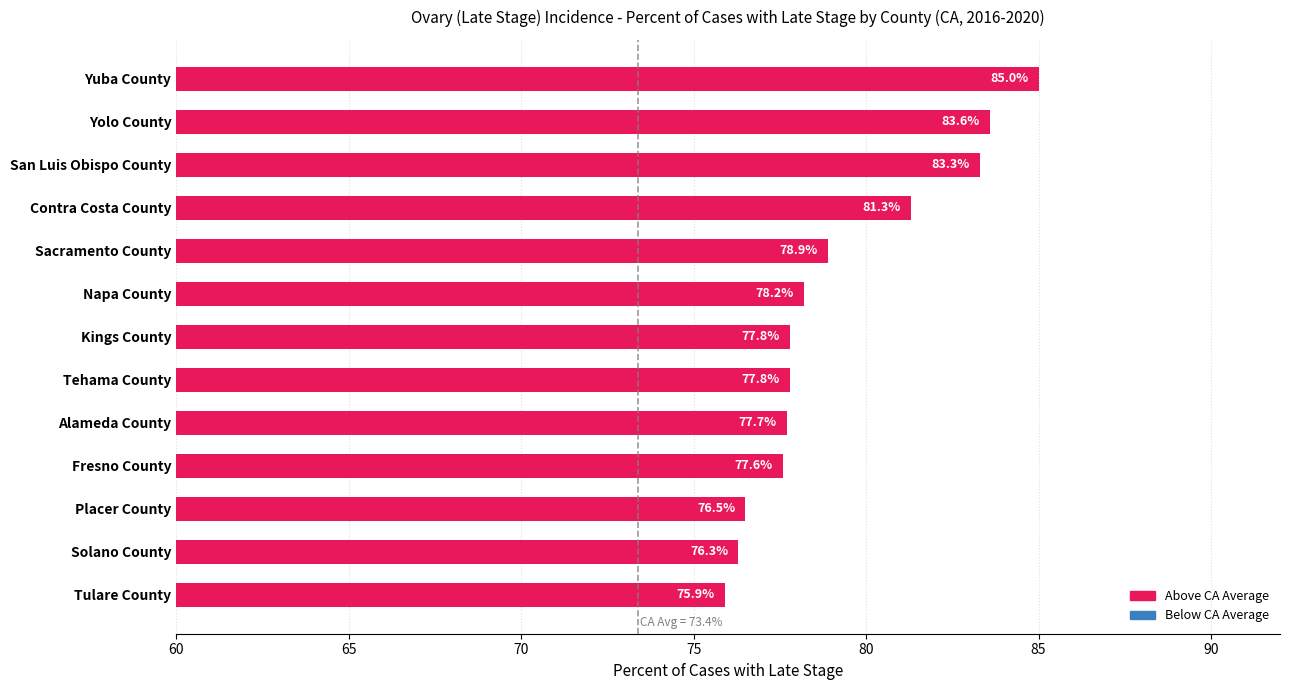

What is the approximate value at Fresno County?

77.6